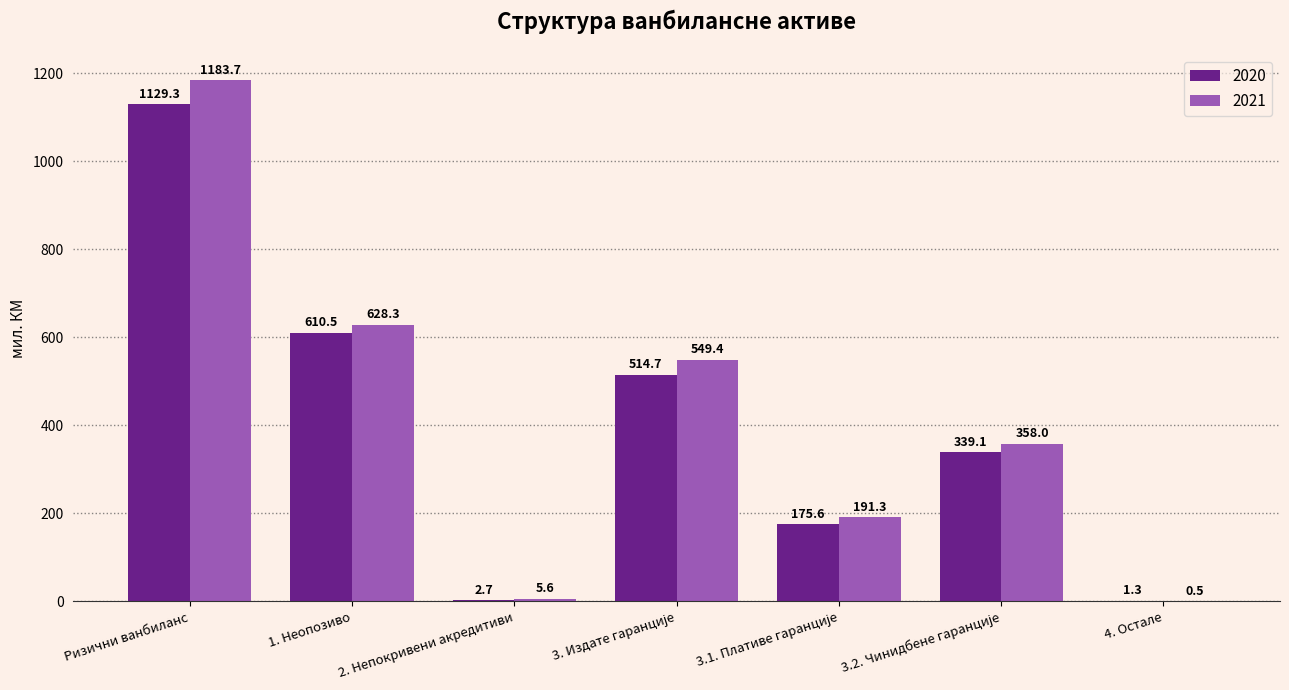

Which series has the largest range (max minus min)?

2021